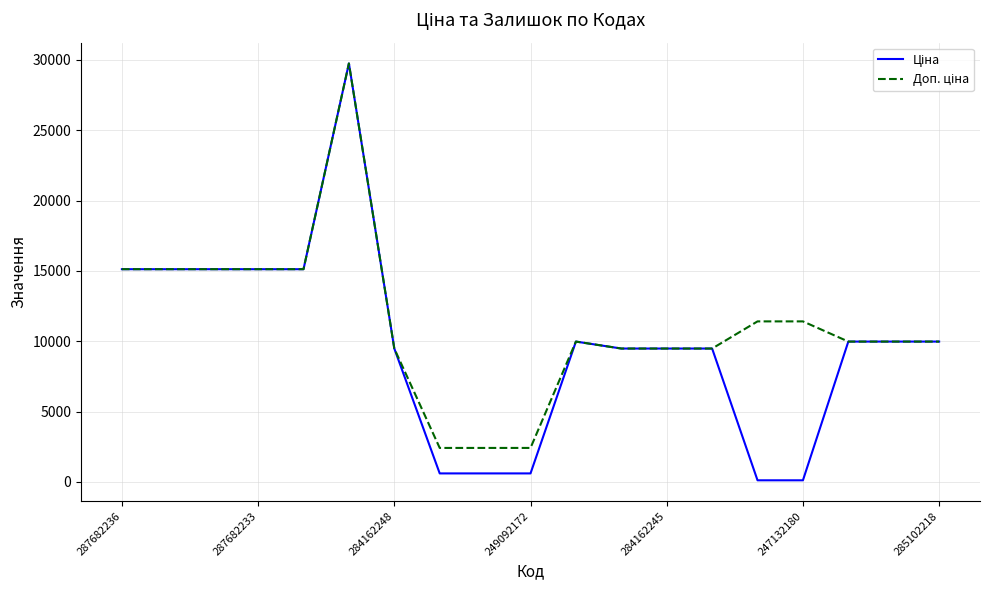

Is this an area chart (filled region under the line)?

No